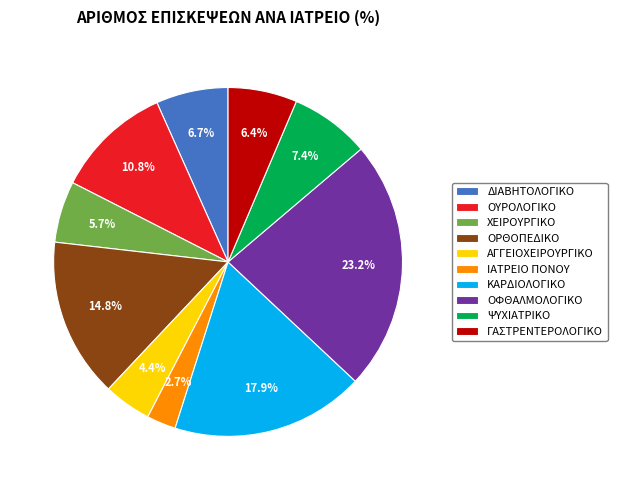

Is ΟΥΡΟΛΟΓΙΚΟ the majority of the pie?

No